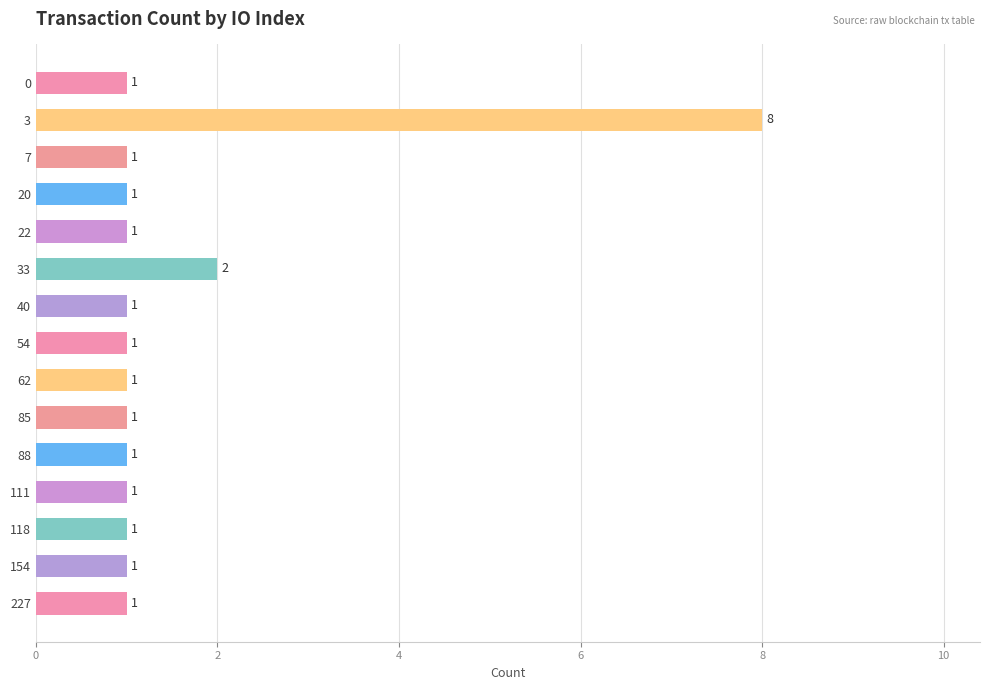

What is the ratio of the value at 54 to the value at 22?

1.0